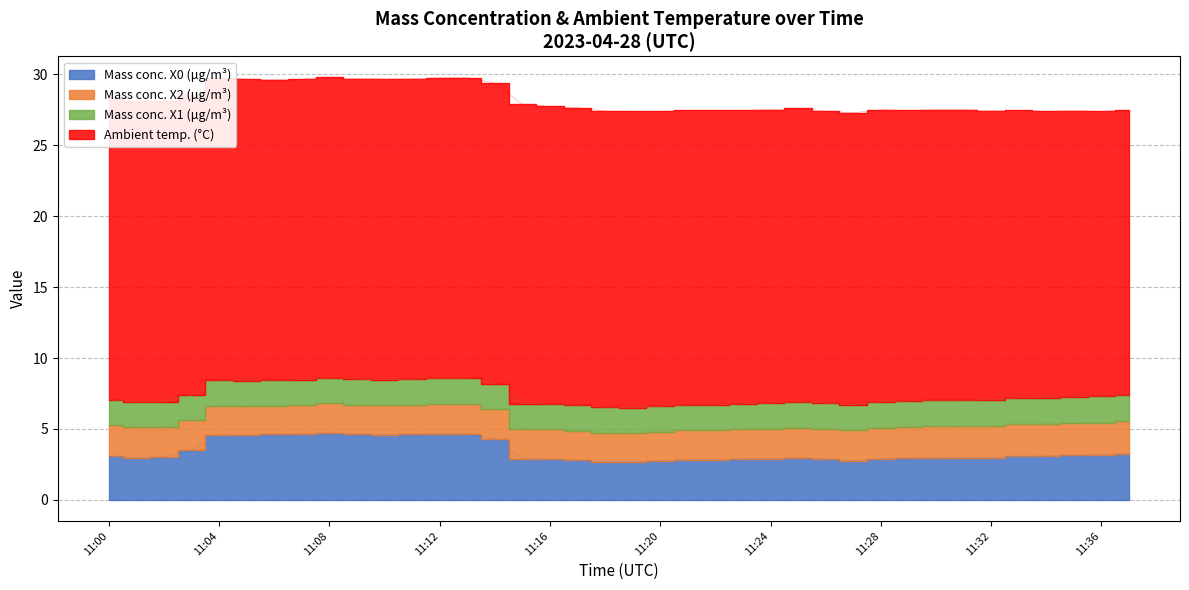

Rank the categories by Mass conc. X1 (μg/m³) value from highest to lowest.

11:34, 11:32, 11:33, 11:35, 11:36, 11:31, 11:37, 11:28, 11:29, 11:30, 11:12, 11:13, 11:25, 11:26, 11:27, 11:00, 11:09, 11:10, 11:11, 11:14, 11:15, 11:18, 11:19, 11:01, 11:16, 11:17, 11:24, 11:05, 11:08, 11:20, 11:22, 11:23, 11:02, 11:03, 11:04, 11:06, 11:07, 11:21